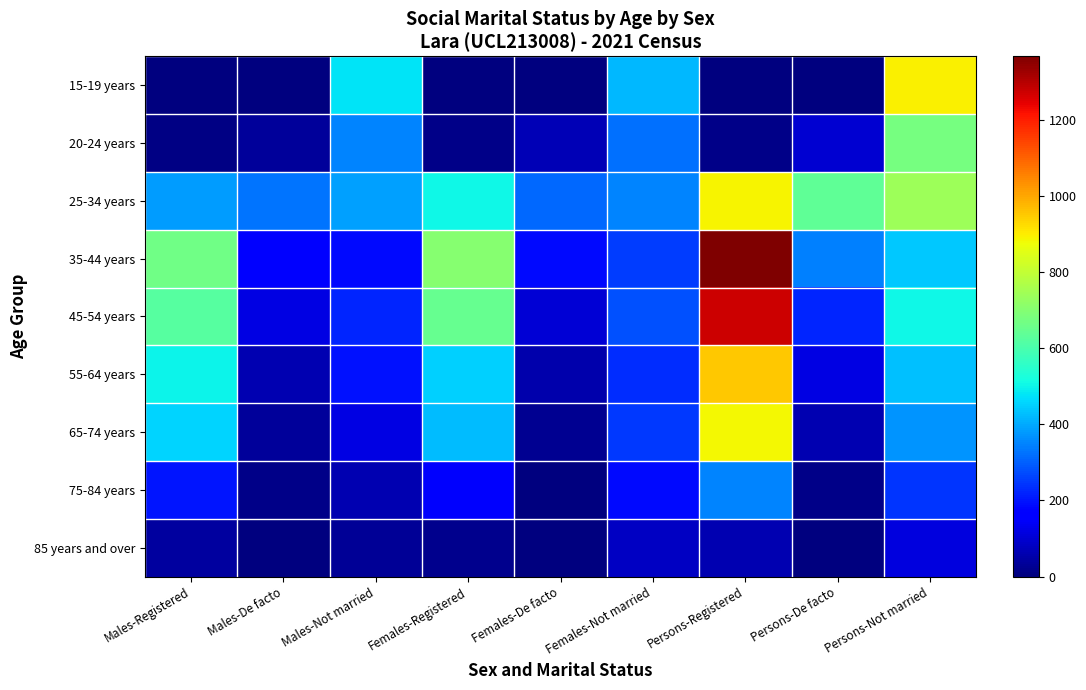

Rank the series by their maximum value, from lowest to highest.

85 years and over, 75-84 years, 20-24 years, 65-74 years, 25-34 years, 15-19 years, 55-64 years, 45-54 years, 35-44 years